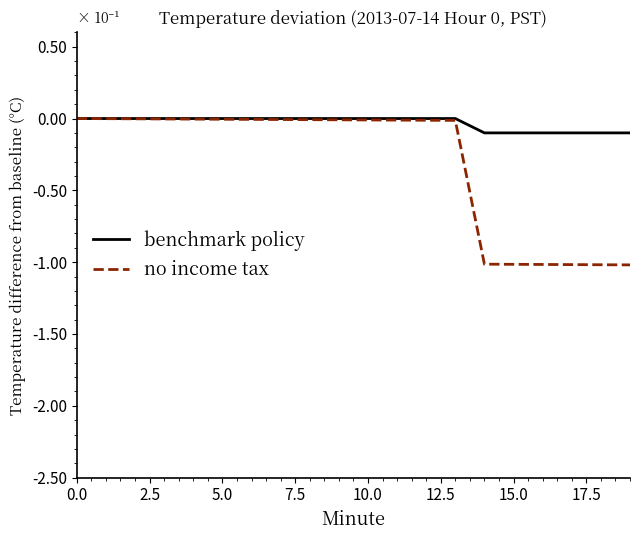

What is the minimum value shown in the chart?

-1.0